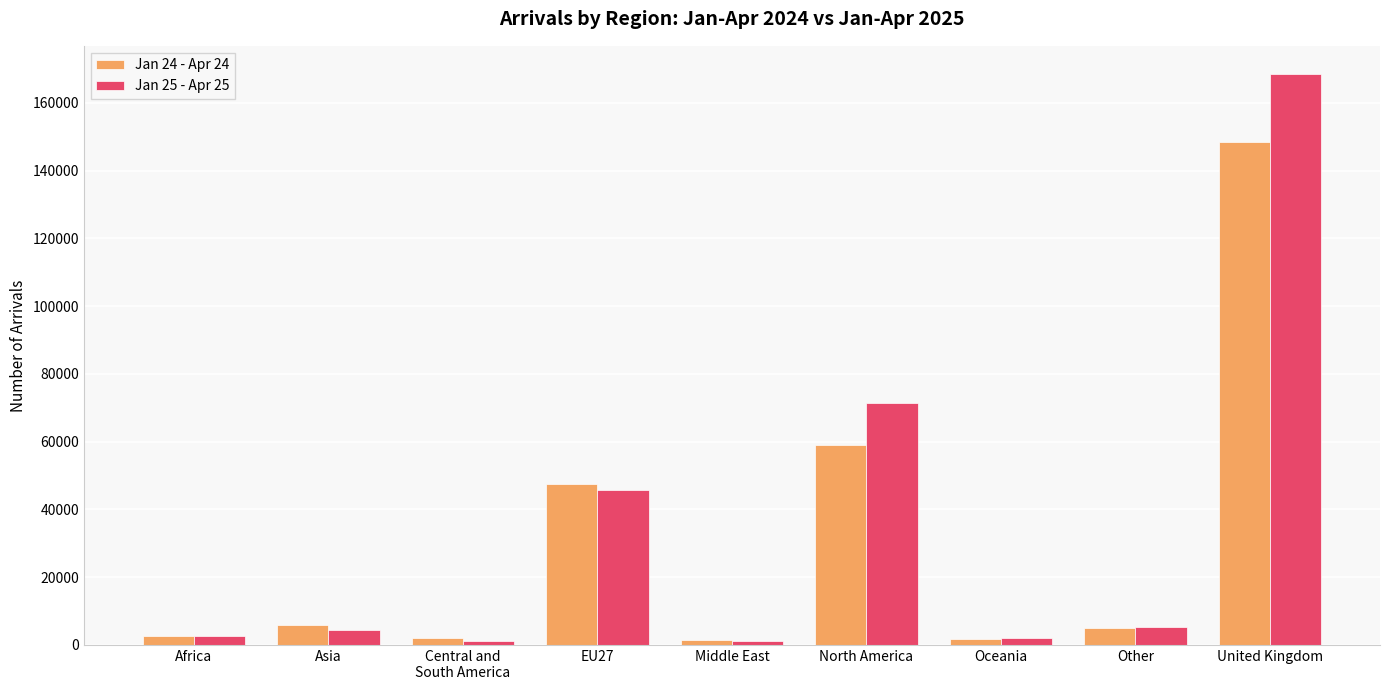

At which label is Jan 25 - Apr 25 closest to 84825?

North America